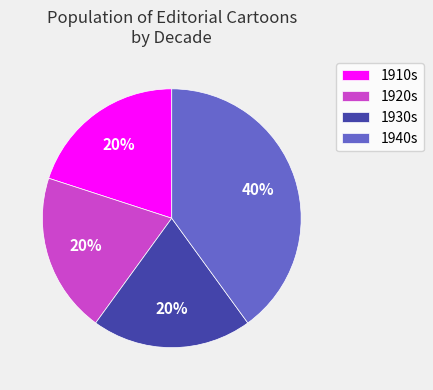

To the nearest percent, what is the difference between the 1940s and 1930s slice percentages?

20%